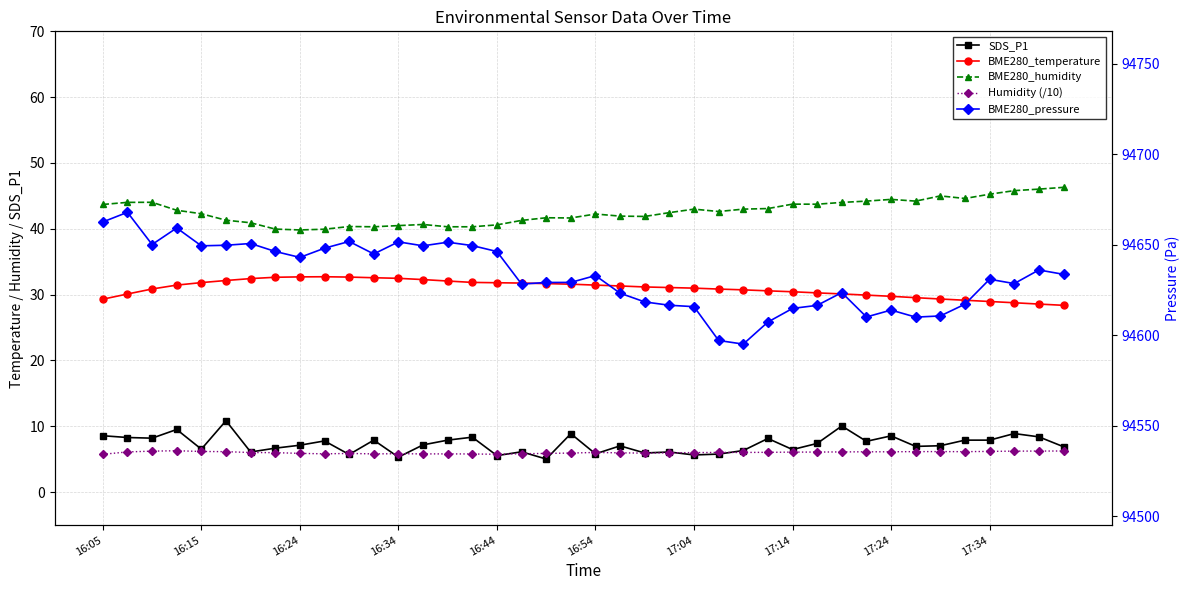

What is the minimum value shown in the chart?

5.0